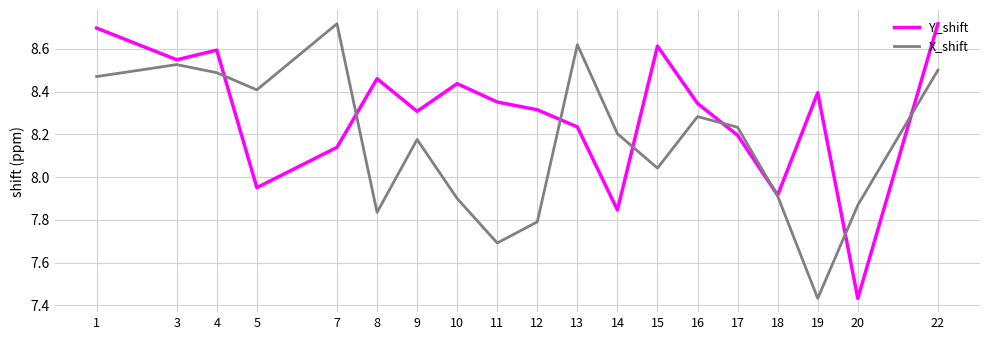

Is it true that Y_shift equals 8.3 at 9?

True